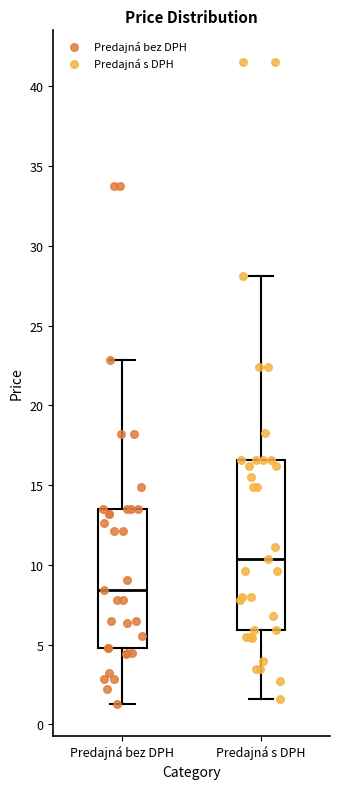

Reading left to right, transcribe this box plot: for each box, give where its median line is, the range the box spans, and where its two whiskers end, as read against the y-axis. The values are not printed on the chart, so give them approximately, as read against the axis.

Predajná bez DPH: median 8.5, box 5.0 to 13.5, whiskers 1.5 to 23.0
Predajná s DPH: median 10.5, box 6.0 to 16.5, whiskers 1.5 to 28.0